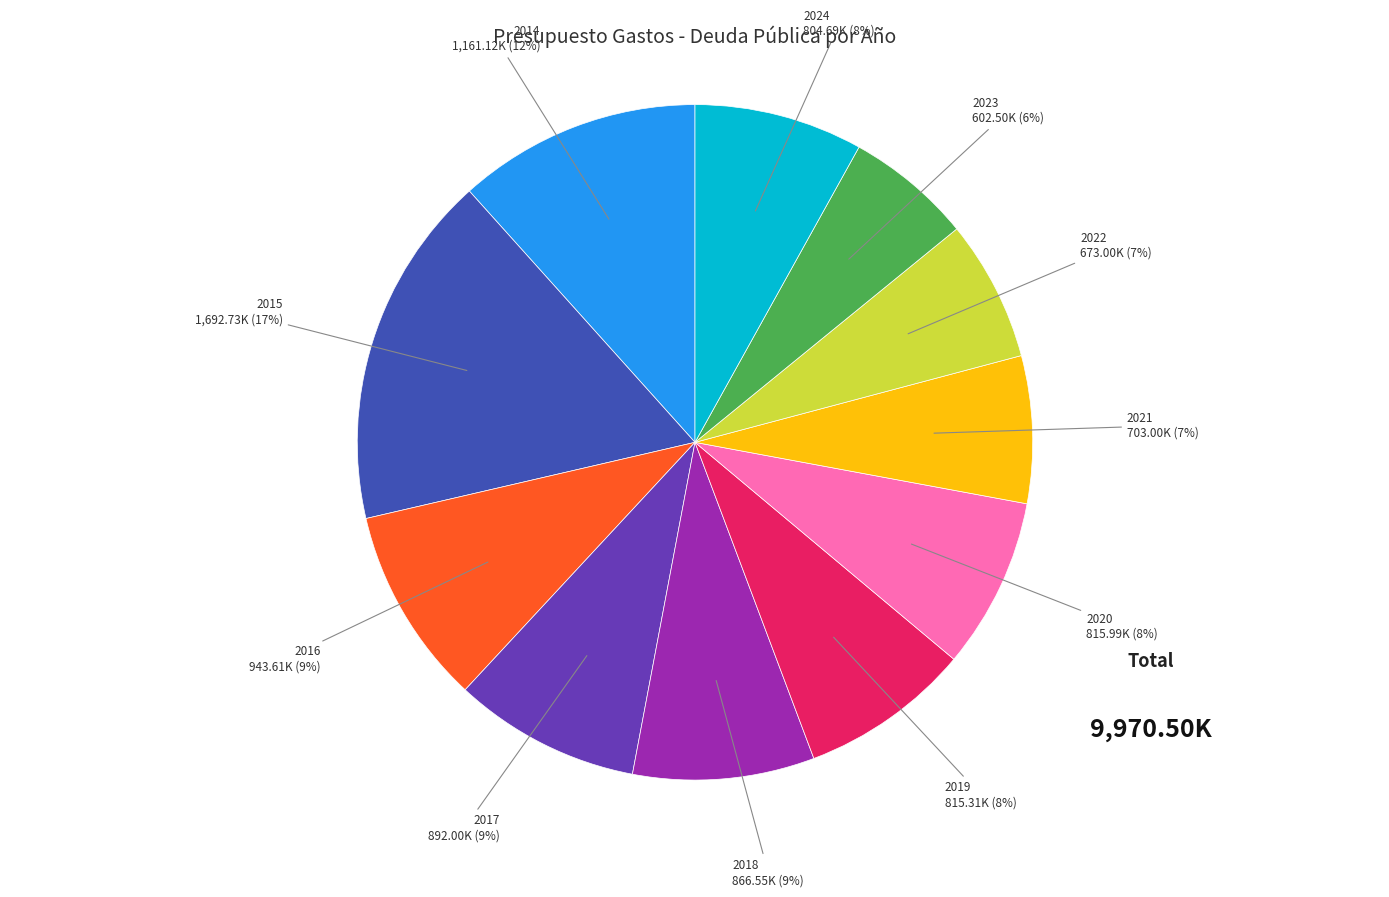

Approximately how many times larger is the value at 2024 compared to 2014?

0.7